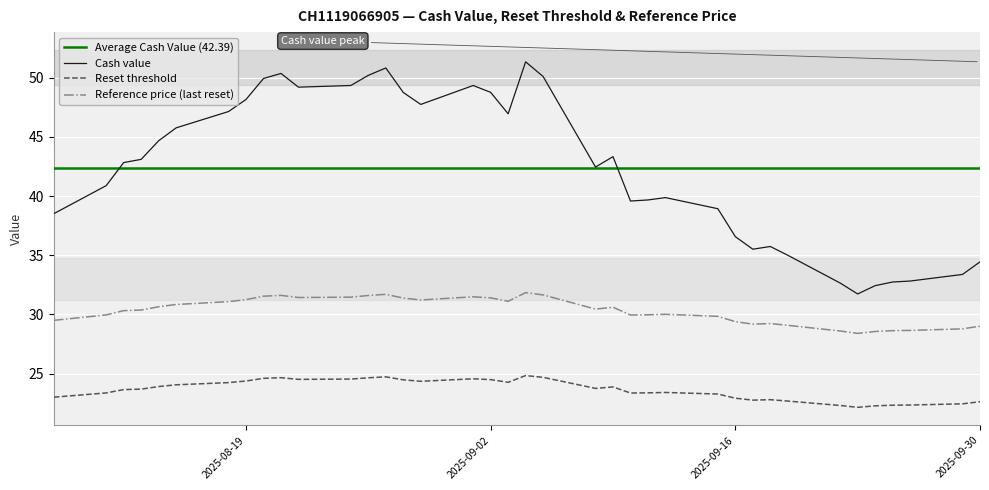

What is the sum of all Reset threshold values?

898.4